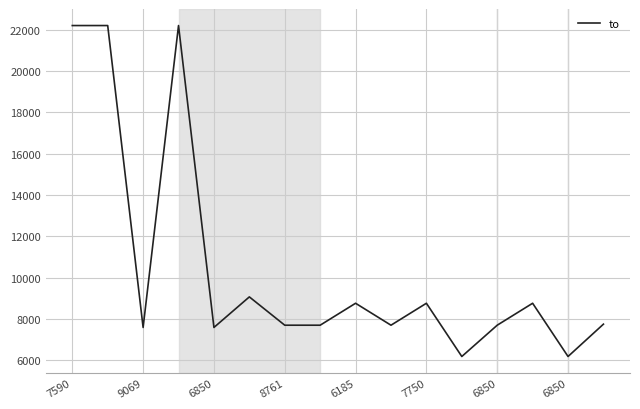

Is this an area chart (filled region under the line)?

No